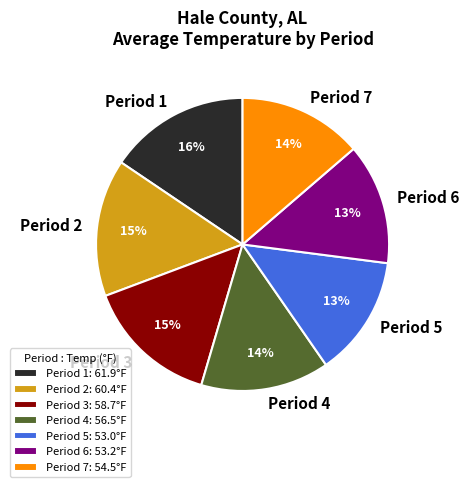

How many slices are in this pie chart?

7